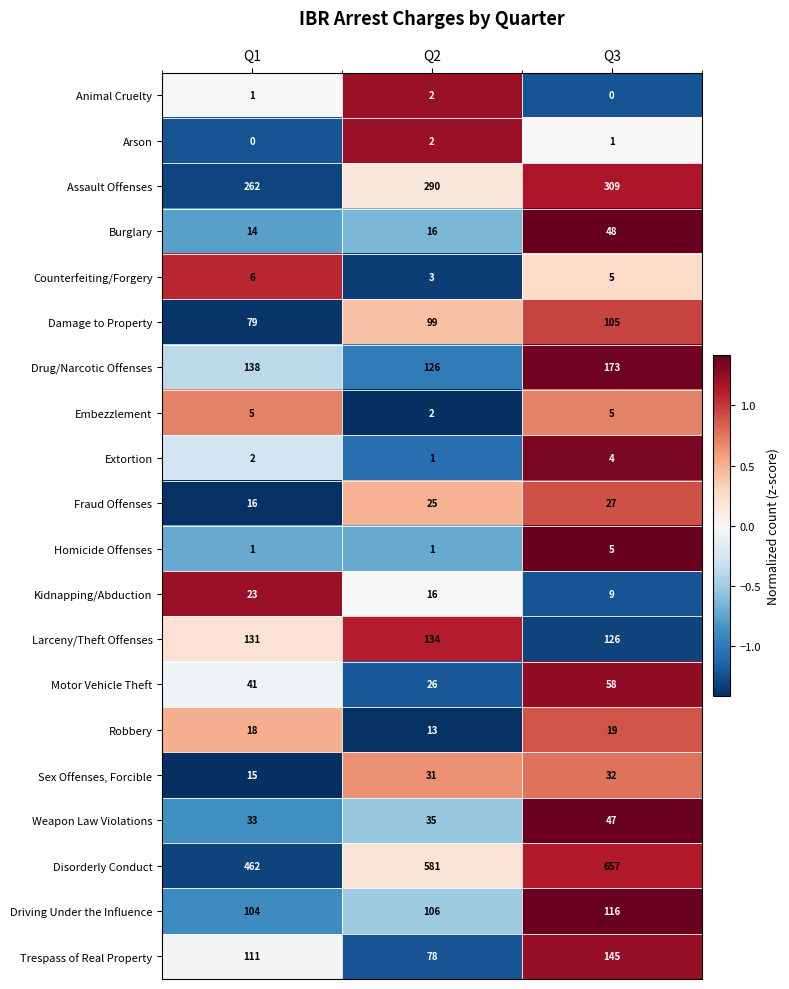

Count the number of categories in the chart.

3